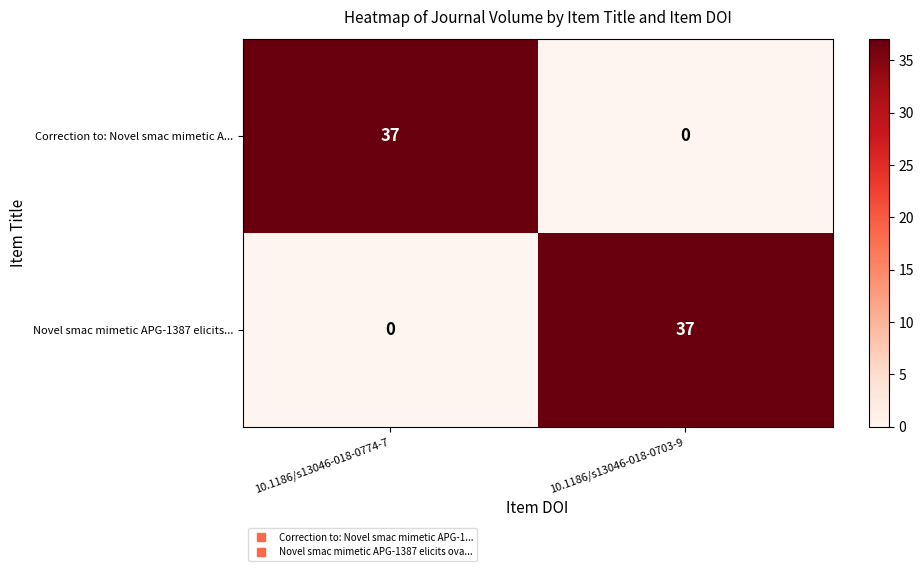

What is the total value across all series at 10.1186/s13046-018-0774-7?

37